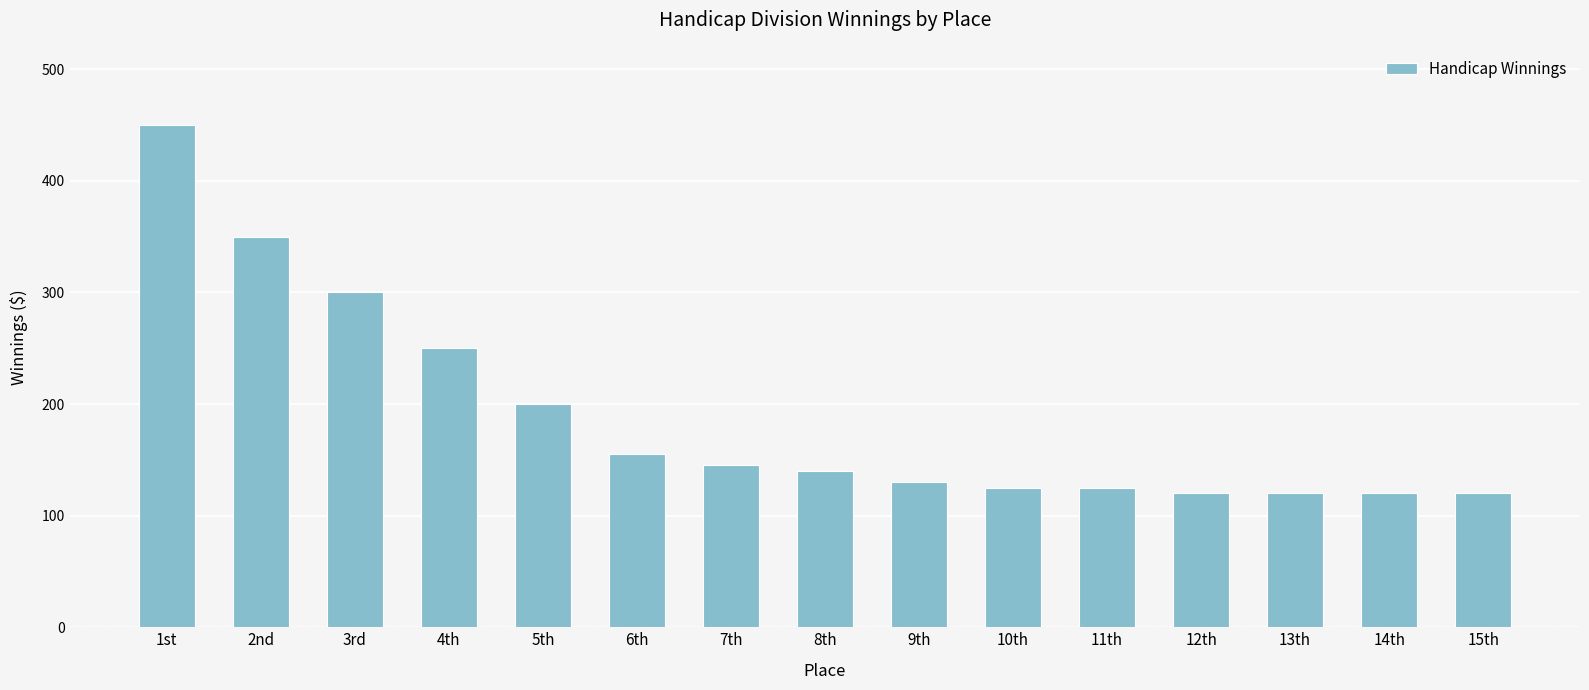

What is the label of the 1st bar from the left?

1st